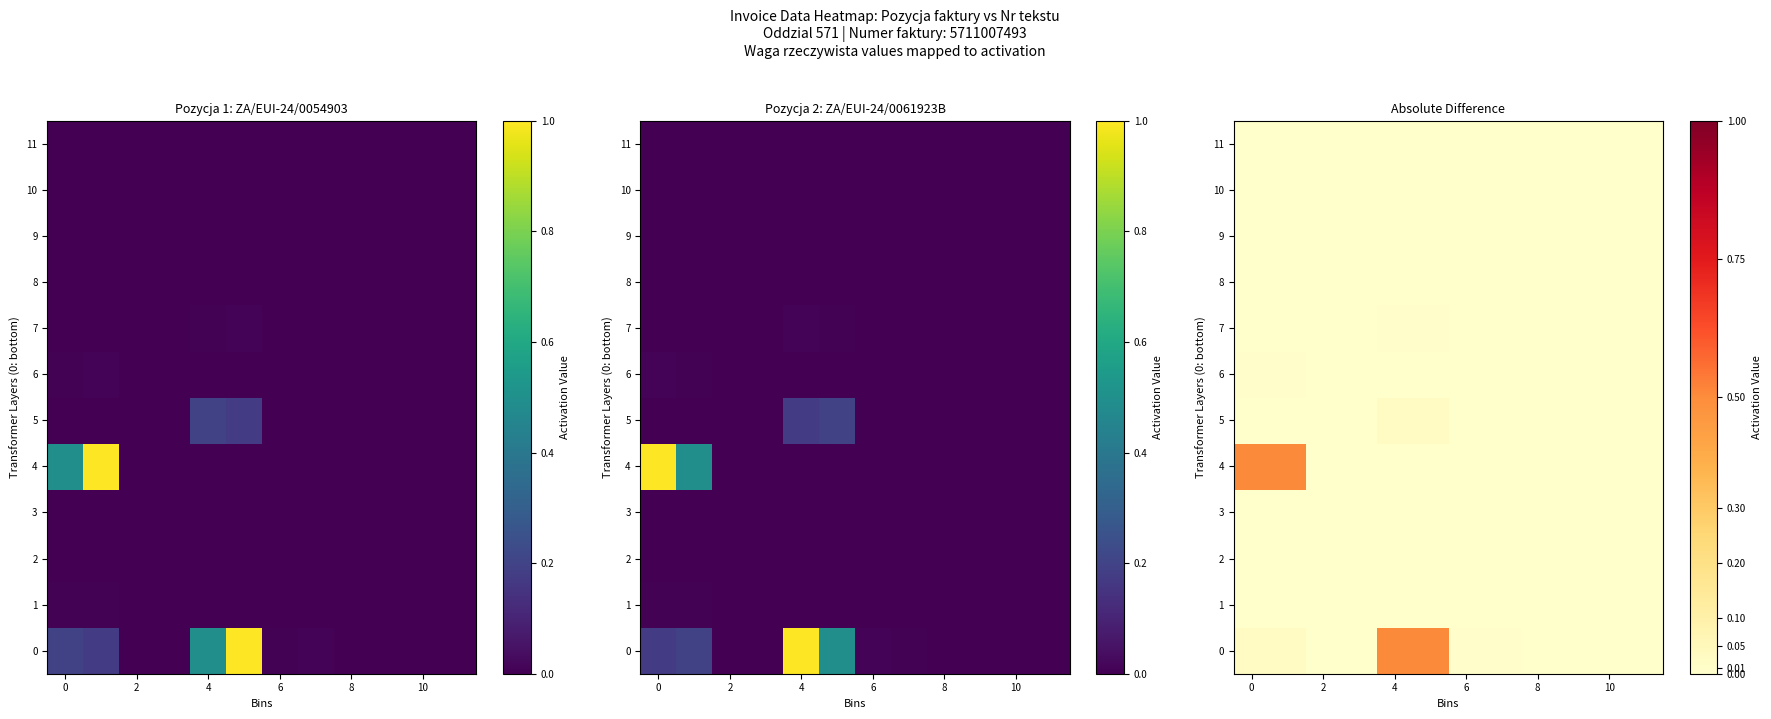

True or false: 5 has a value of 0.0 at 0.

True